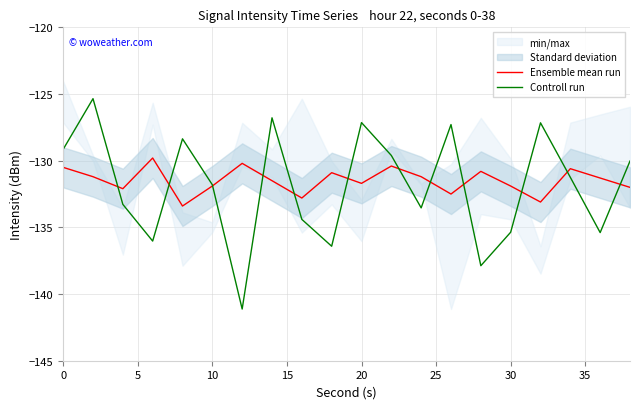

What is the maximum value for Ensemble mean run?

-129.8